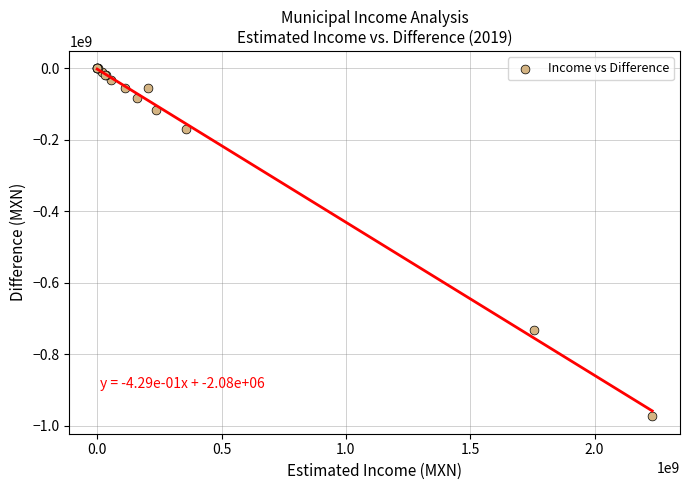

What Y value in the scatter plot is closest to -486924599?

-733325554.2